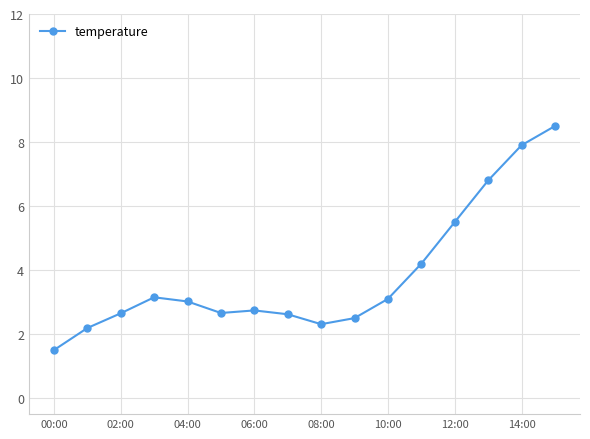

What is the smallest value displayed?

1.5